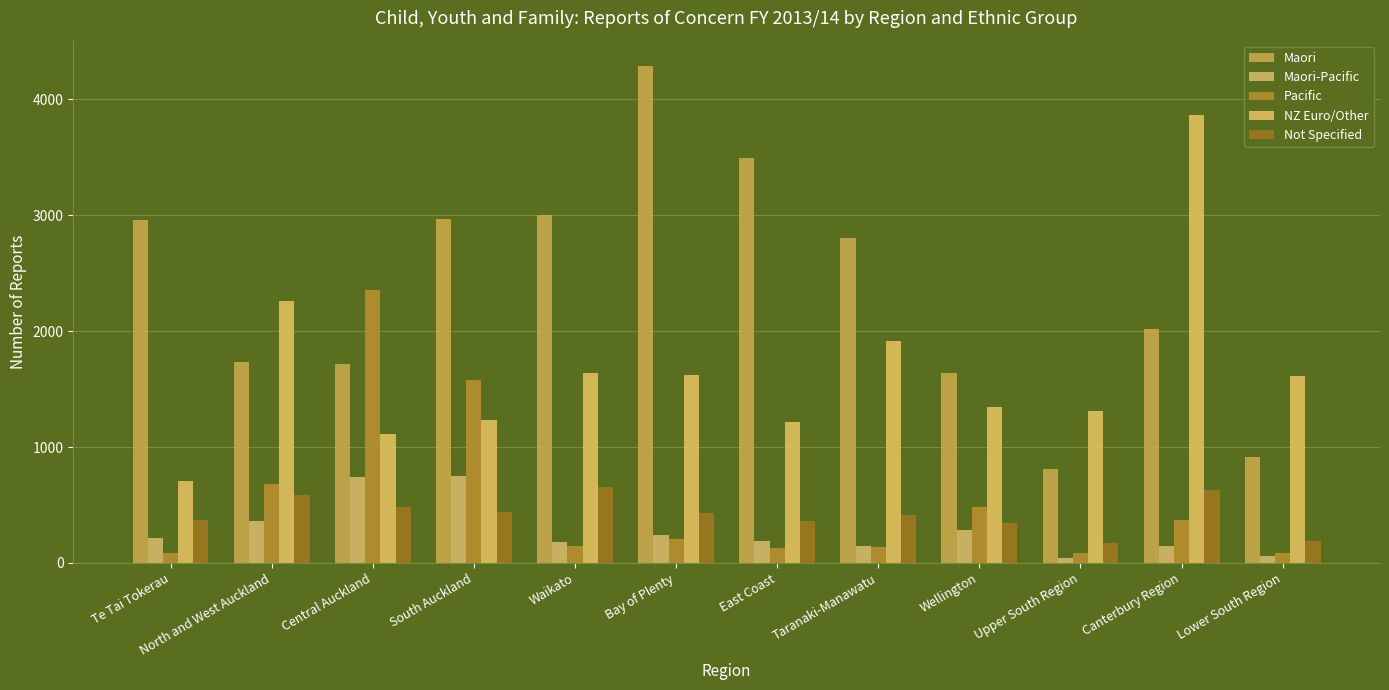

At which label does Pacific first exceed 206?

North and West Auckland